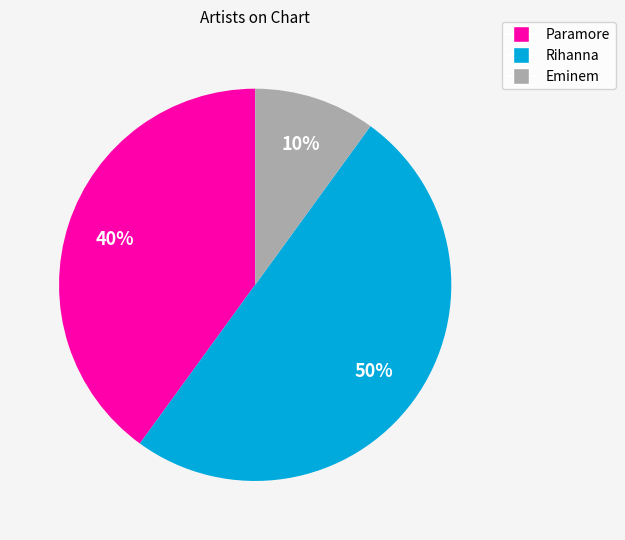

Rank the categories by value from highest to lowest.

Rihanna, Paramore, Eminem